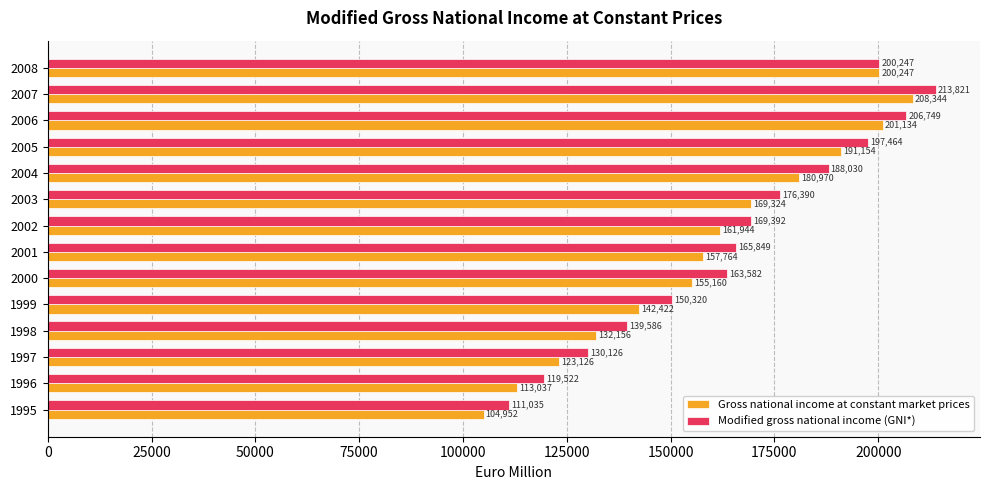

Which label corresponds to the smallest value in the chart?

1995